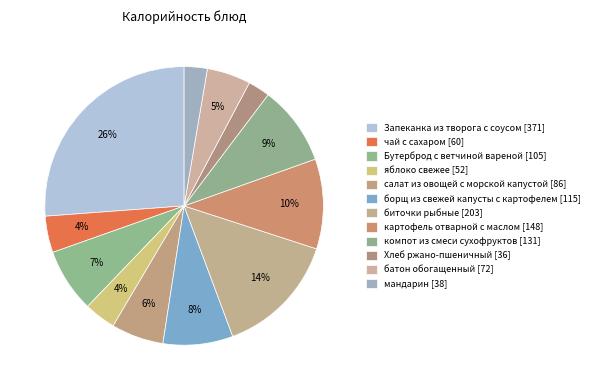

How many segments does this pie chart have?

12